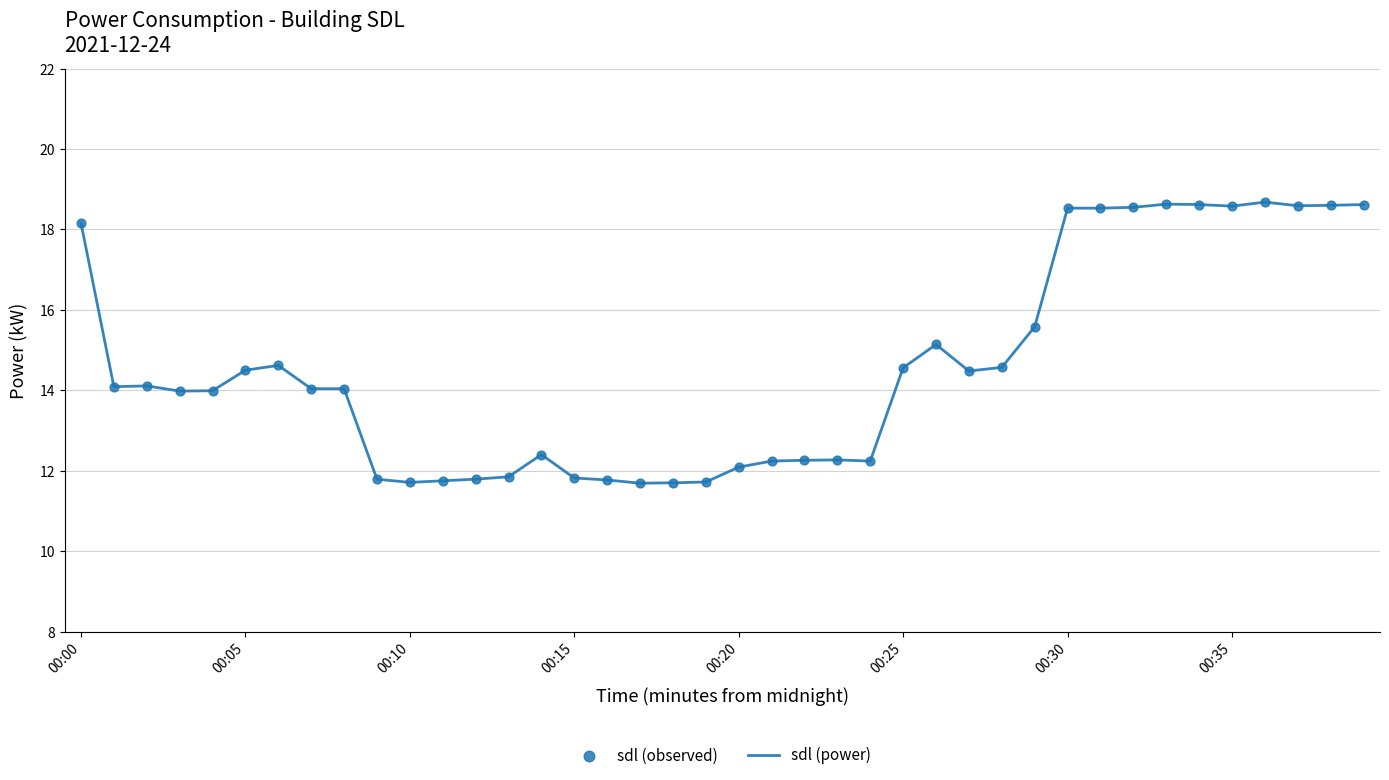

What is the difference between the maximum and minimum values?

7.0